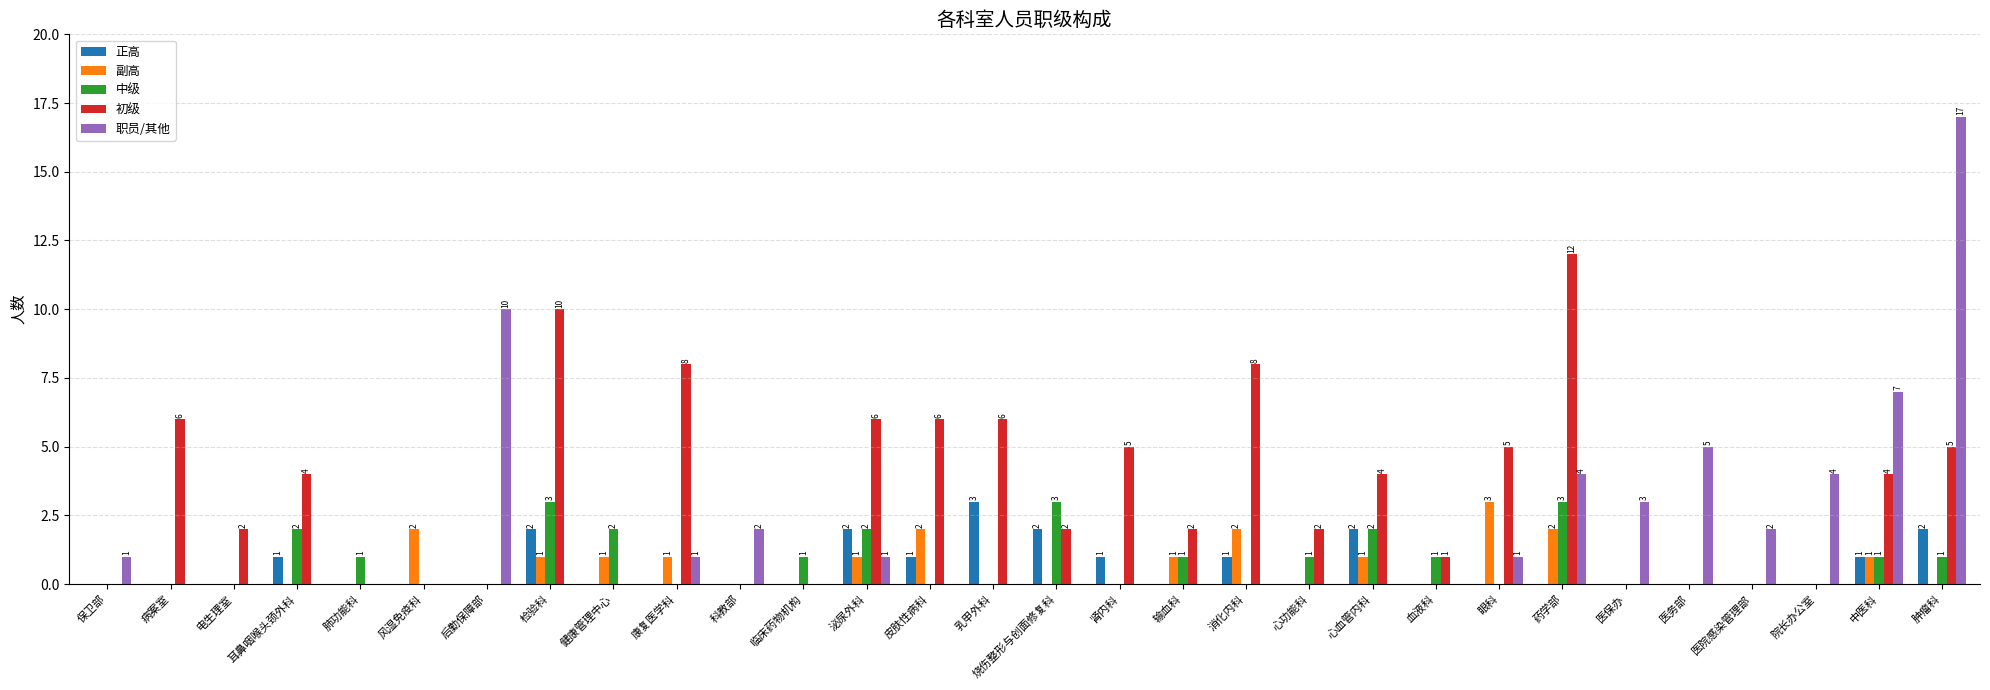

Reading left to right, transcribe all the data shown in this chart.

正高: 0	0	0	1	0	0	0	2	0	0	0	0	2	1	3	2	1	0	1	0	2	0	0	0	0	0	0	0	1	2
副高: 0	0	0	0	0	2	0	1	1	1	0	0	1	2	0	0	0	1	2	0	1	0	3	2	0	0	0	0	1	0
中级: 0	0	0	2	1	0	0	3	2	0	0	1	2	0	0	3	0	1	0	1	2	1	0	3	0	0	0	0	1	1
初级: 0	6	2	4	0	0	0	10	0	8	0	0	6	6	6	2	5	2	8	2	4	1	5	12	0	0	0	0	4	5
职员/其他: 1	0	0	0	0	0	10	0	0	1	2	0	1	0	0	0	0	0	0	0	0	0	1	4	3	5	2	4	7	17